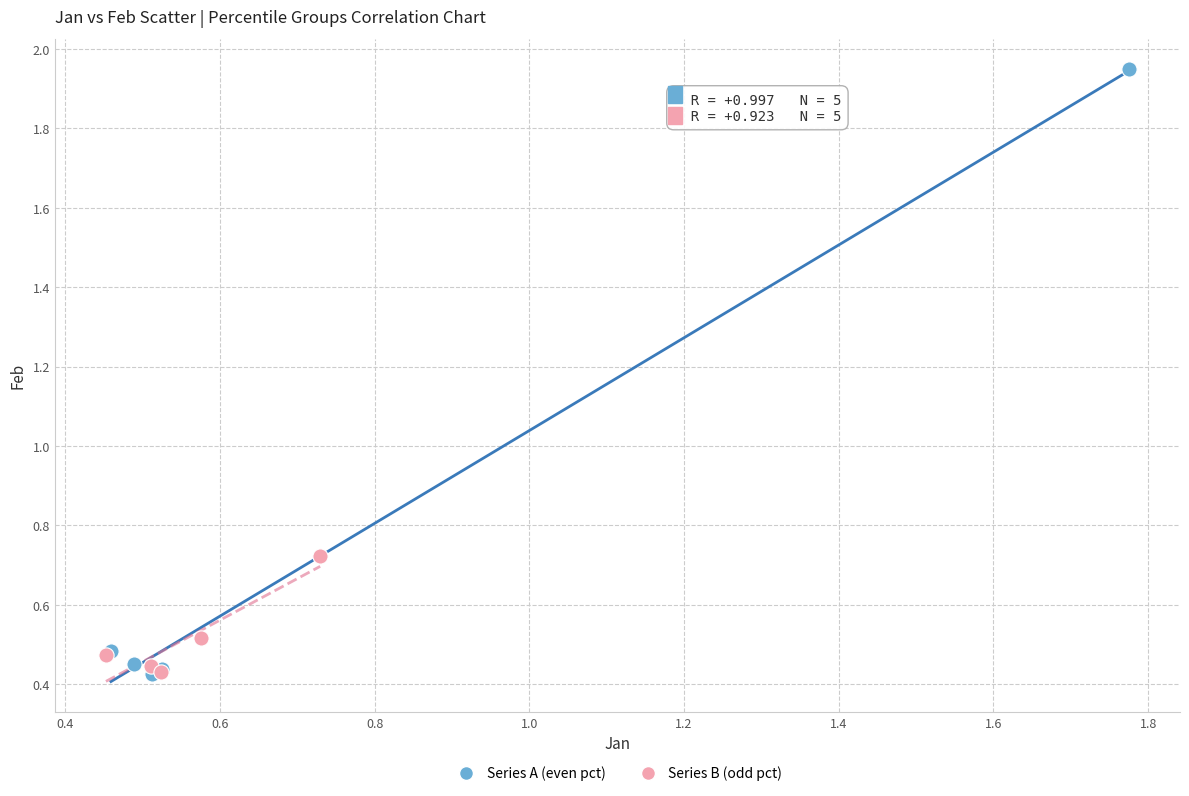

Which series contains the highest Y value?

Series A (even pct)